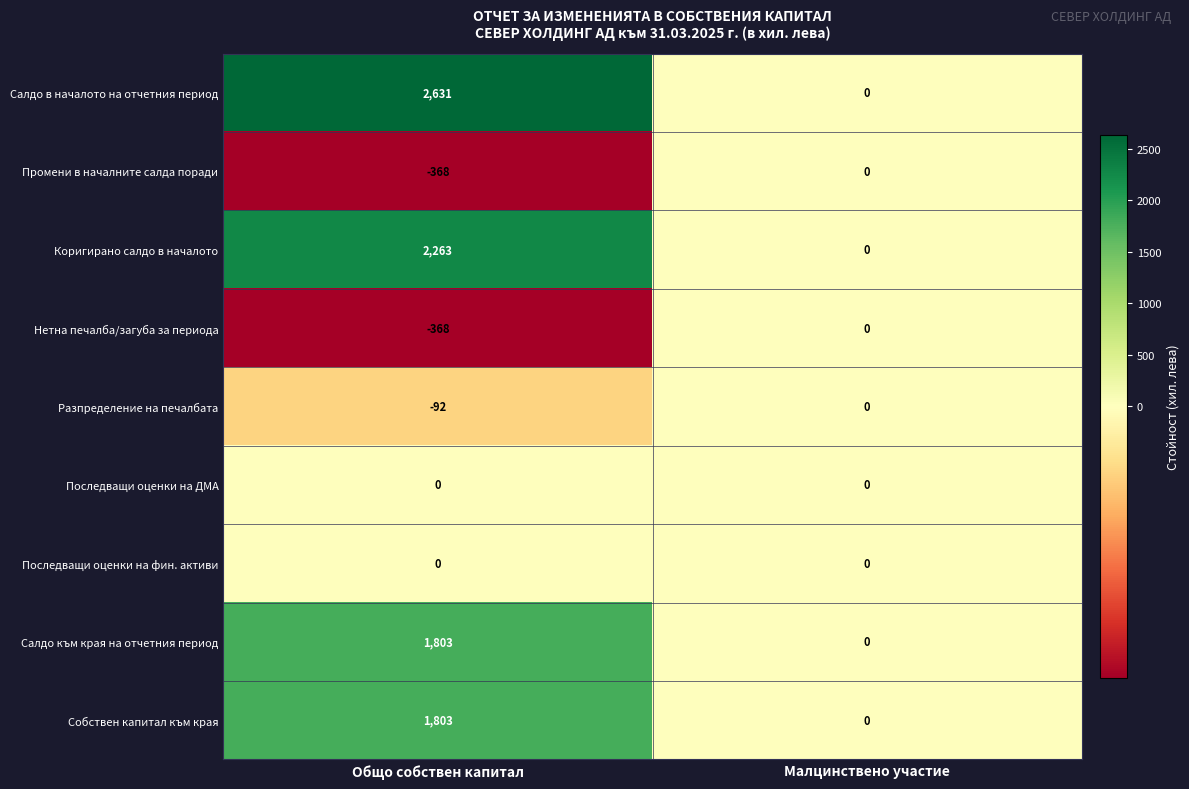

Which label corresponds to the smallest value in the chart?

Общо собствен капитал